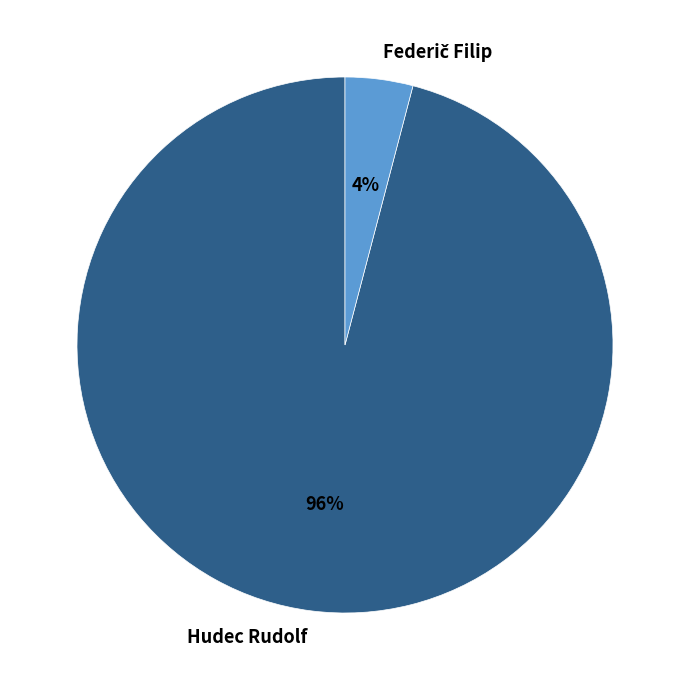

Count the number of slices in the pie.

2